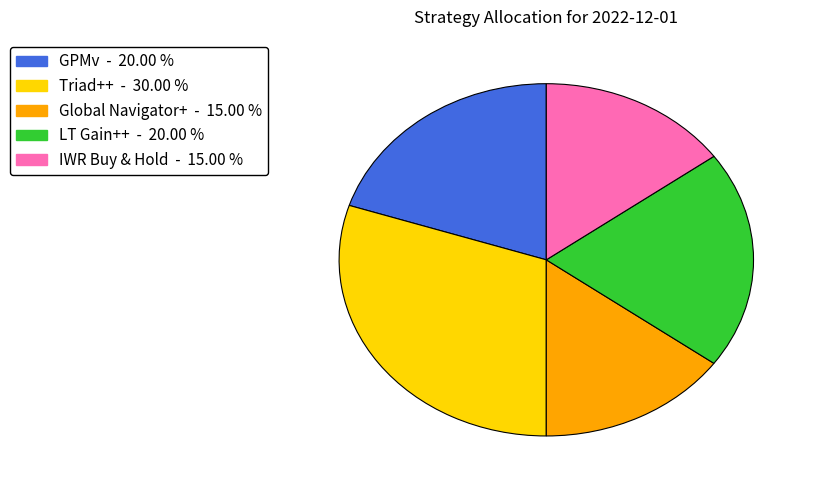

Is there a majority slice in this chart?

No